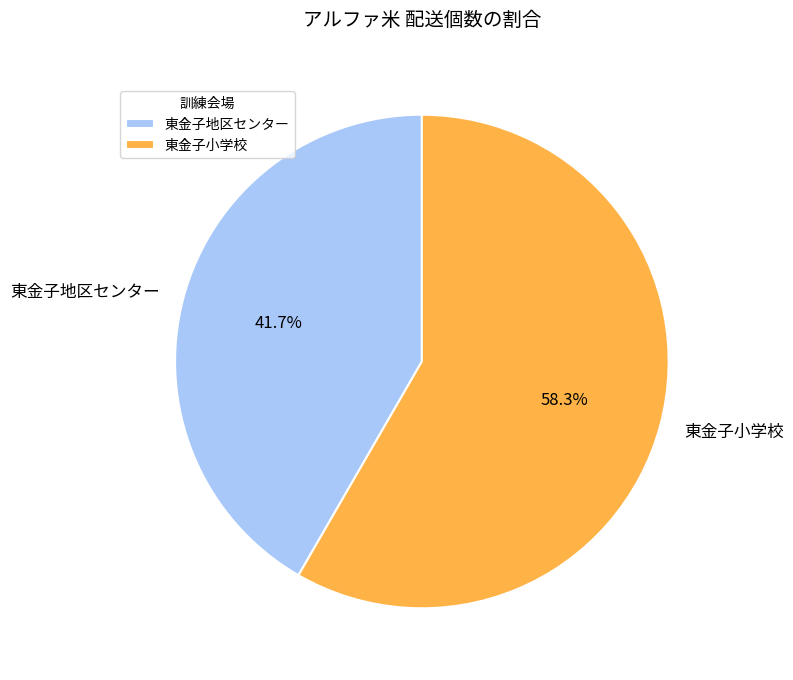

Which category has the biggest portion of the pie?

東金子小学校